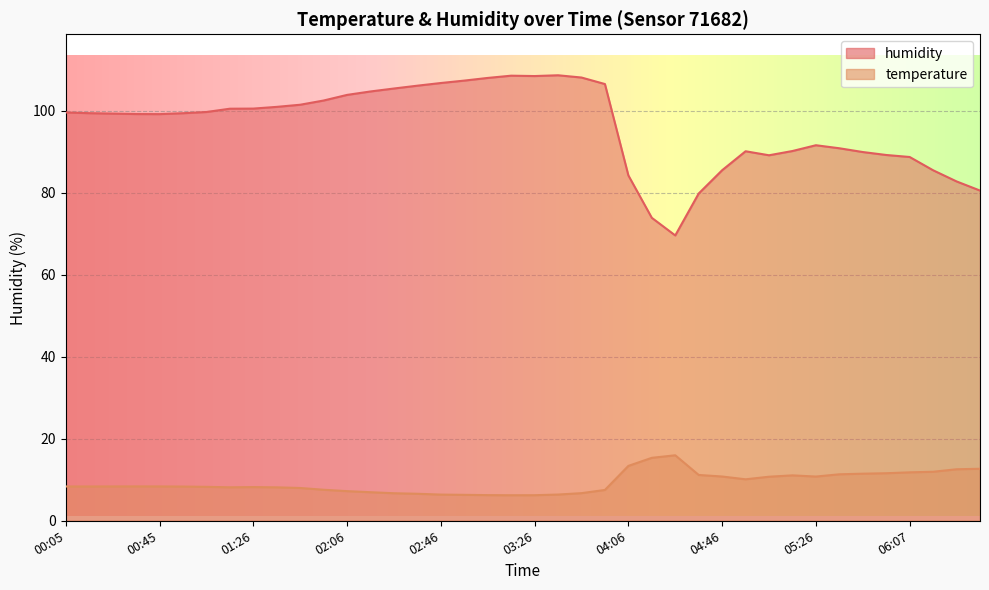

Reading right to left, list all the values displayed in this chart.

temperature: 12.7	12.6	12.0	11.8	11.6	11.5	11.3	10.8	11.1	10.8	10.1	10.8	11.2	16.0	15.4	13.4	7.5	6.7	6.4	6.2	6.2	6.3	6.3	6.4	6.6	6.7	7.0	7.2	7.6	8.0	8.2	8.2	8.2	8.3	8.3	8.4	8.4	8.4	8.4	8.4
humidity: 80.6	82.8	85.5	88.8	89.2	90.0	90.9	91.6	90.2	89.2	90.2	85.5	79.8	69.6	73.9	84.3	106.6	108.2	108.7	108.5	108.6	108.0	107.4	106.8	106.2	105.5	104.8	103.9	102.5	101.5	101.0	100.6	100.5	99.7	99.4	99.2	99.2	99.3	99.5	99.6